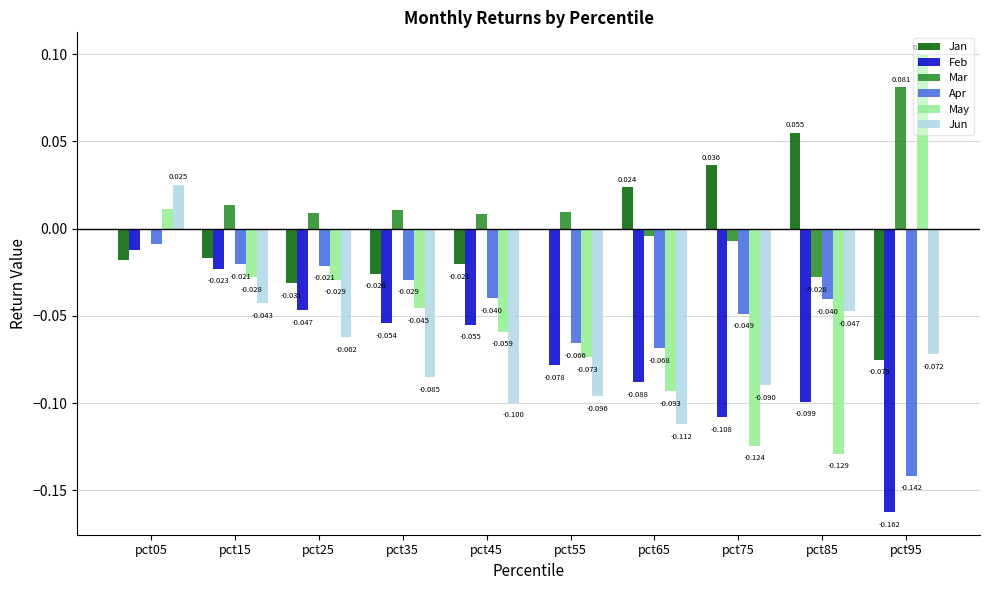

Which series has the largest total across all categories?

Mar